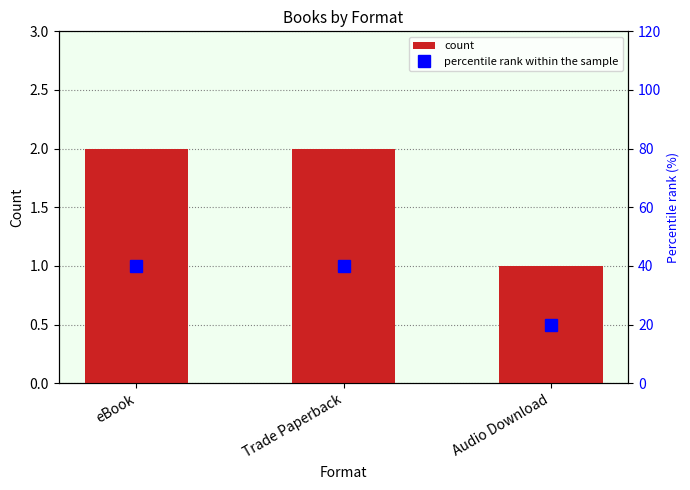

What is the total value across all series at Trade Paperback?

42